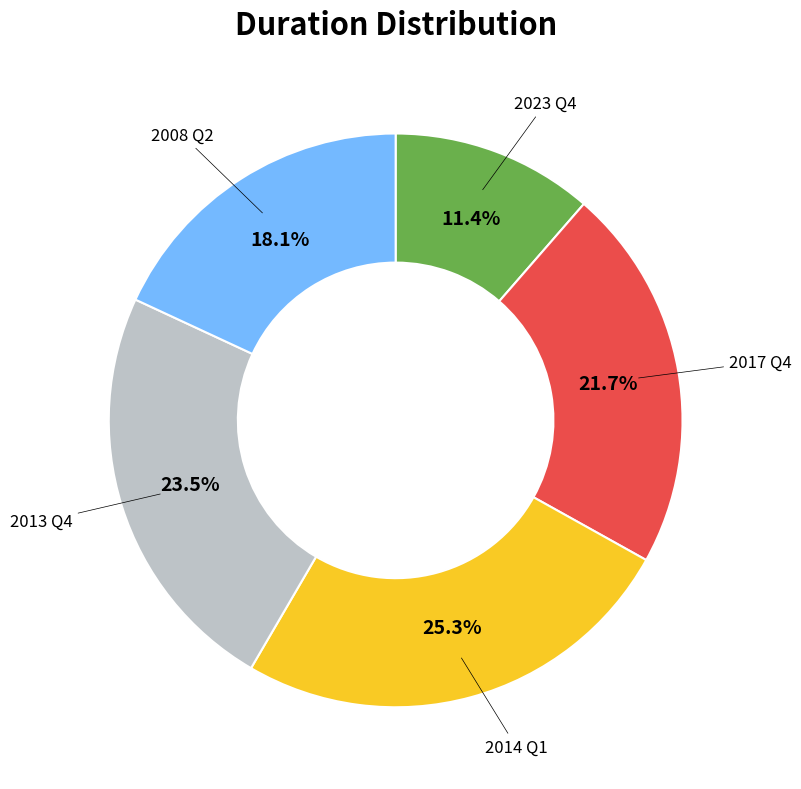

How many segments does this pie chart have?

5